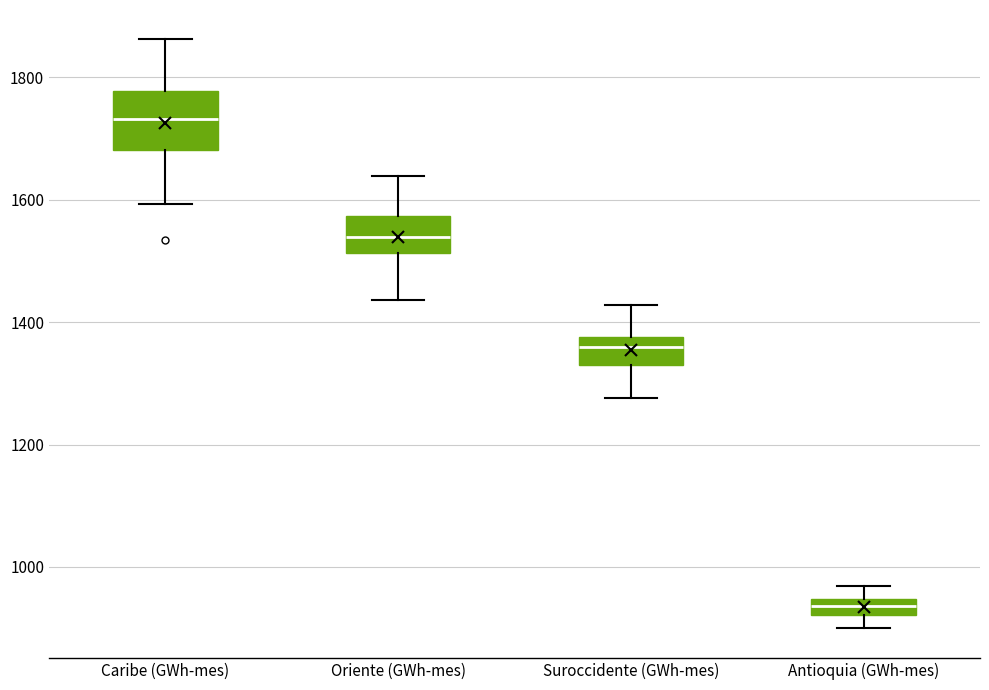

Which box's median line is the lowest?

Antioquia (GWh-mes)